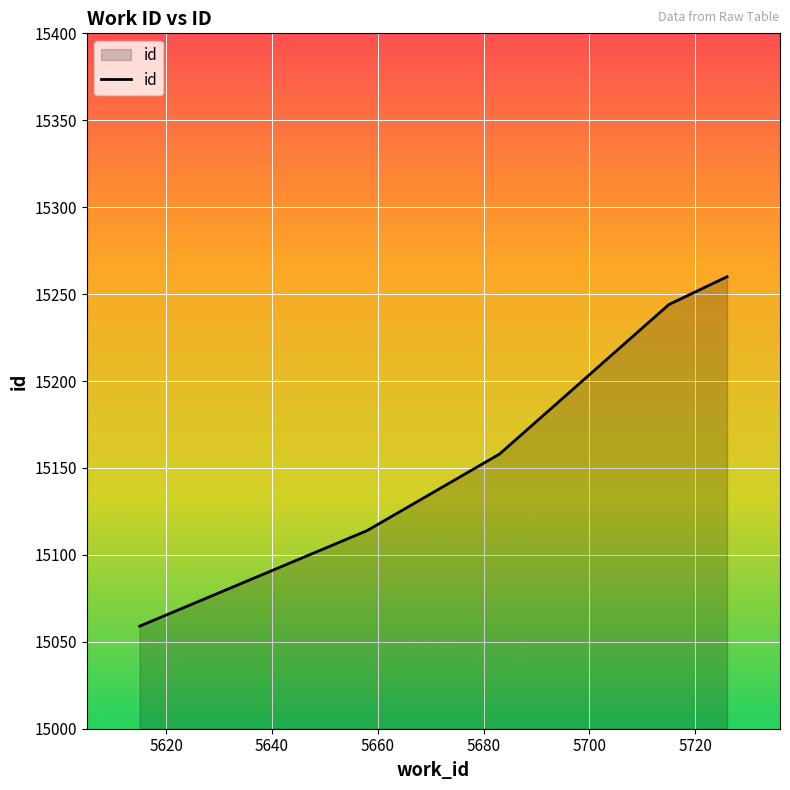

Does the chart display data point markers on the line(s)?

No